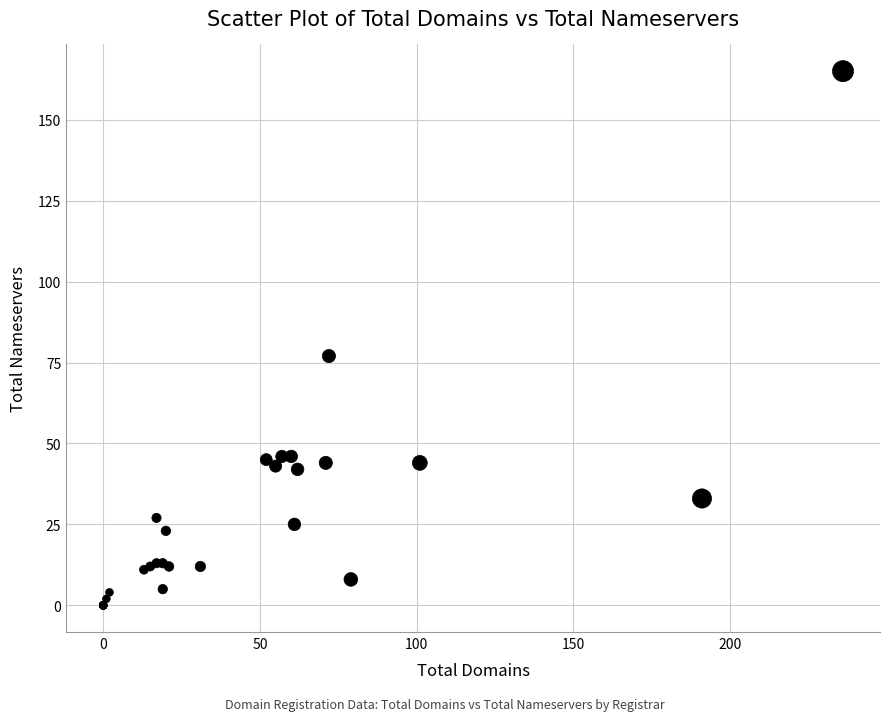

What Y value in the scatter plot is closest to 82?

77